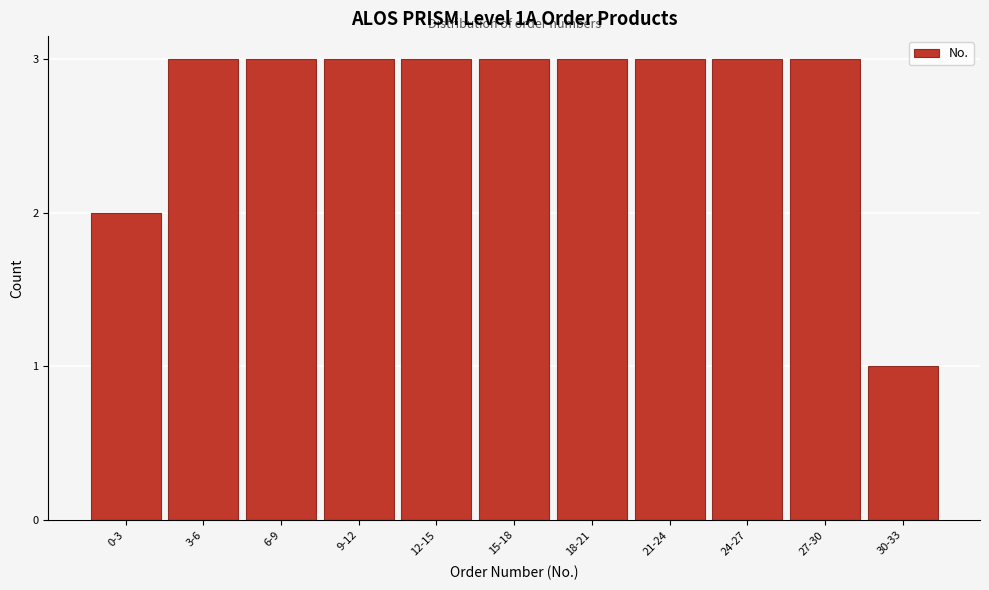

Reading right to left, transcribe all the data shown in this chart.

30-33=1	27-30=3	24-27=3	21-24=3	18-21=3	15-18=3	12-15=3	9-12=3	6-9=3	3-6=3	0-3=2